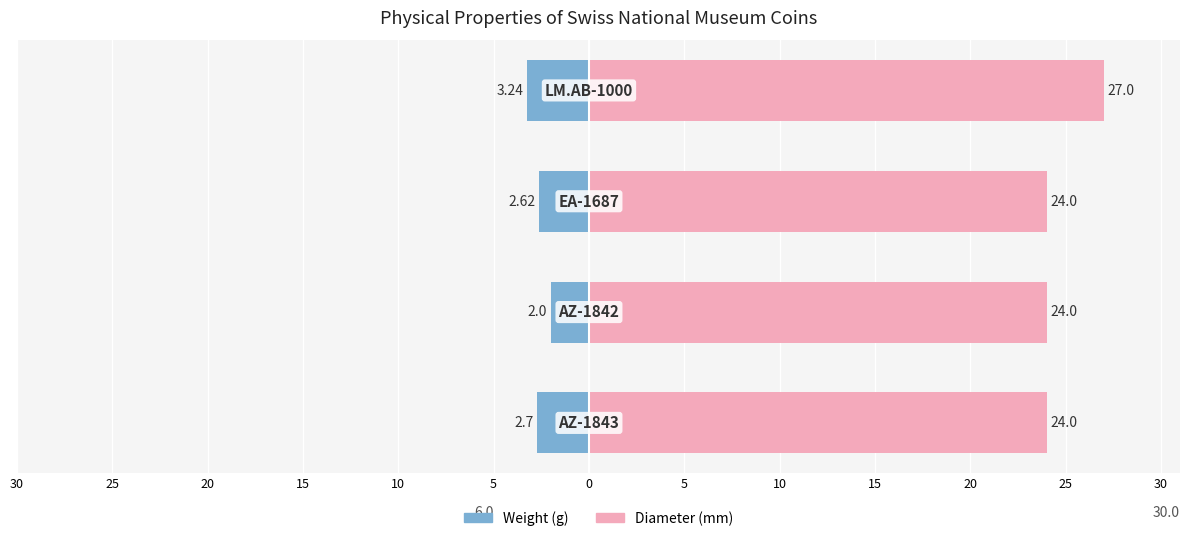

Reading left to right, extract all data points from this chart.

weight: -2.7	-2.0	-2.6	-3.2
diameter: 24.0	24.0	24.0	27.0